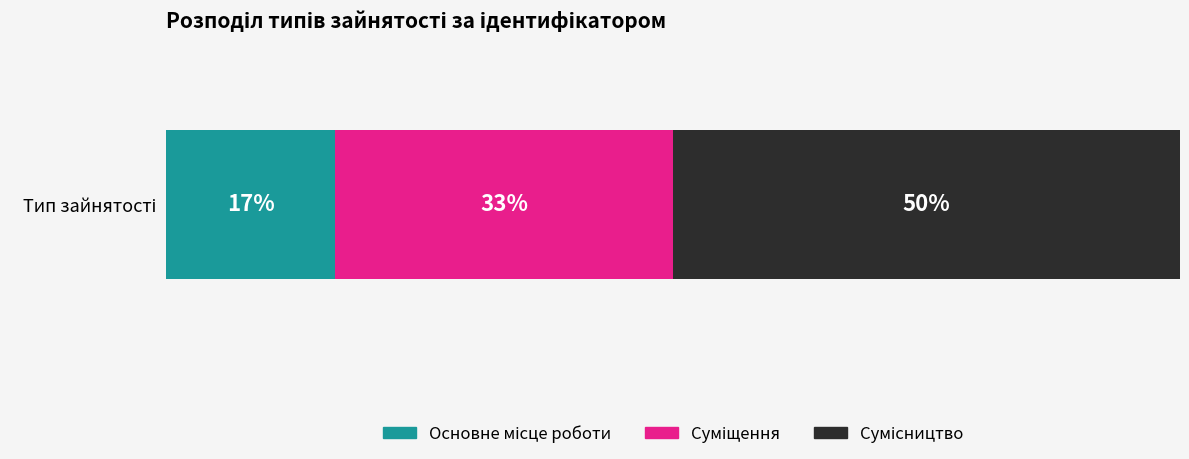

What is the label of the 2nd bar from the left?

Суміщення